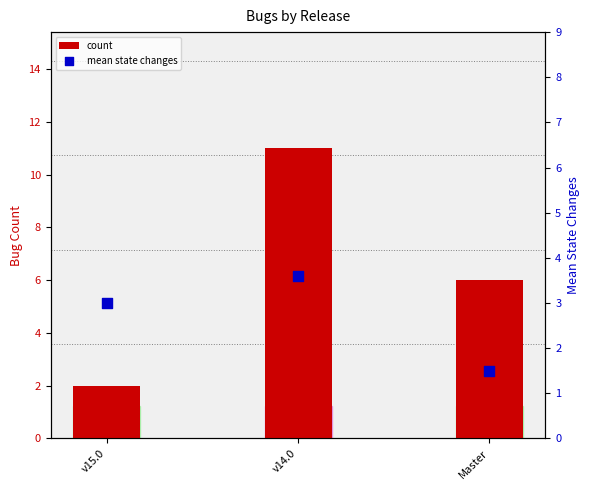

Which series reaches the maximum Y coordinate?

count